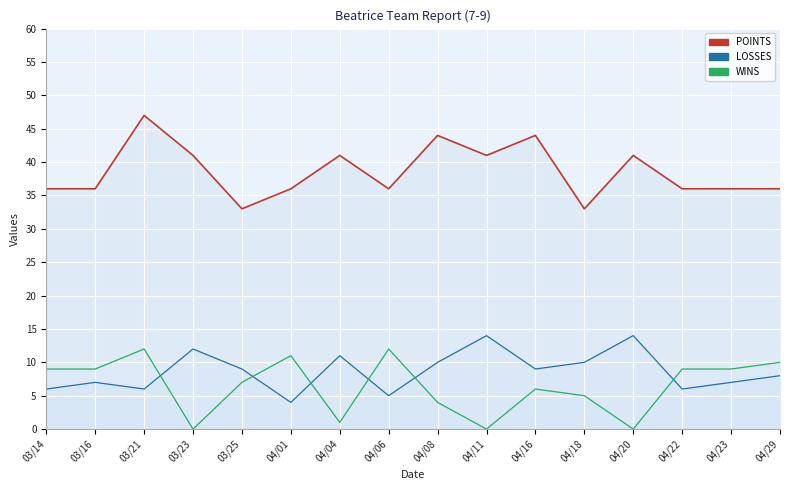

Reading left to right, transcribe all the data shown in this chart.

WINS: 03/14=9	03/16=9	03/21=12	03/23=0	03/25=7	04/01=11	04/04=1	04/06=12	04/08=4	04/11=0	04/16=6	04/18=5	04/20=0	04/22=9	04/23=9	04/29=10
LOSSES: 03/14=6	03/16=7	03/21=6	03/23=12	03/25=9	04/01=4	04/04=11	04/06=5	04/08=10	04/11=14	04/16=9	04/18=10	04/20=14	04/22=6	04/23=7	04/29=8
POINTS: 03/14=36	03/16=36	03/21=47	03/23=41	03/25=33	04/01=36	04/04=41	04/06=36	04/08=44	04/11=41	04/16=44	04/18=33	04/20=41	04/22=36	04/23=36	04/29=36